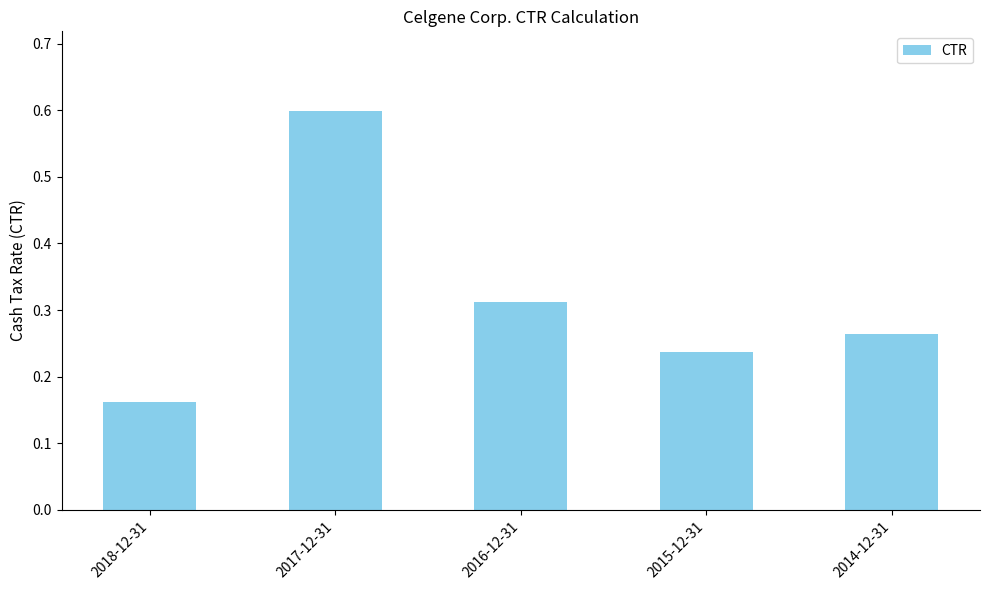

What is the maximum value shown in the chart?

0.6